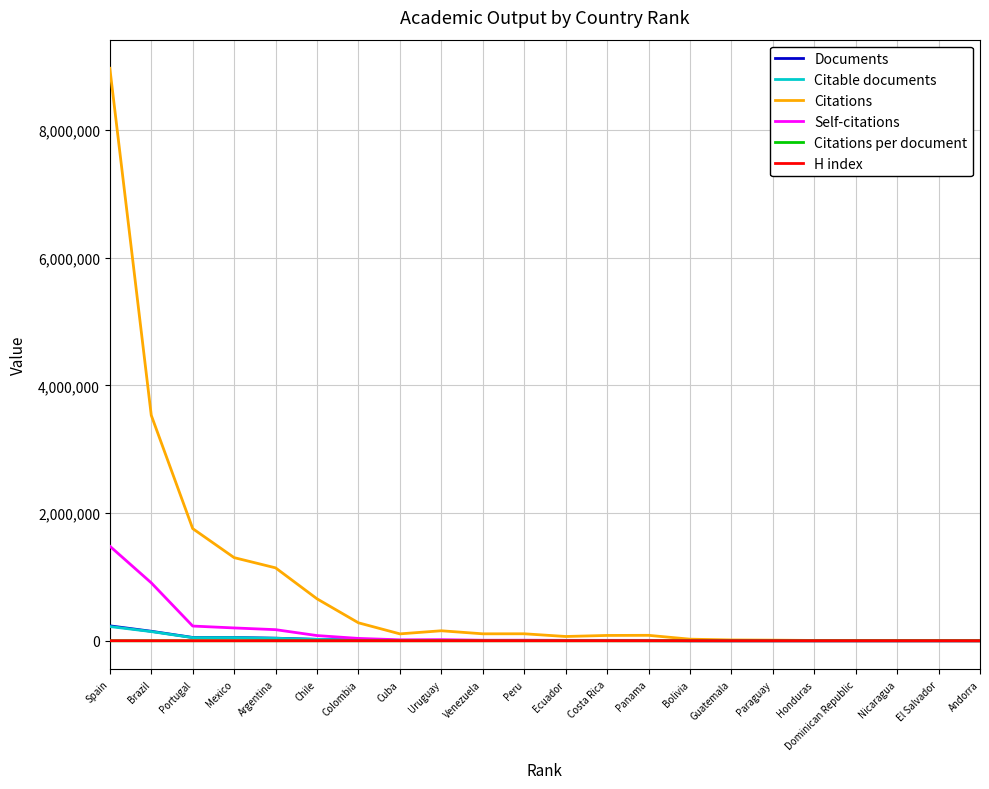

Which series has the widest spread of values?

Citations